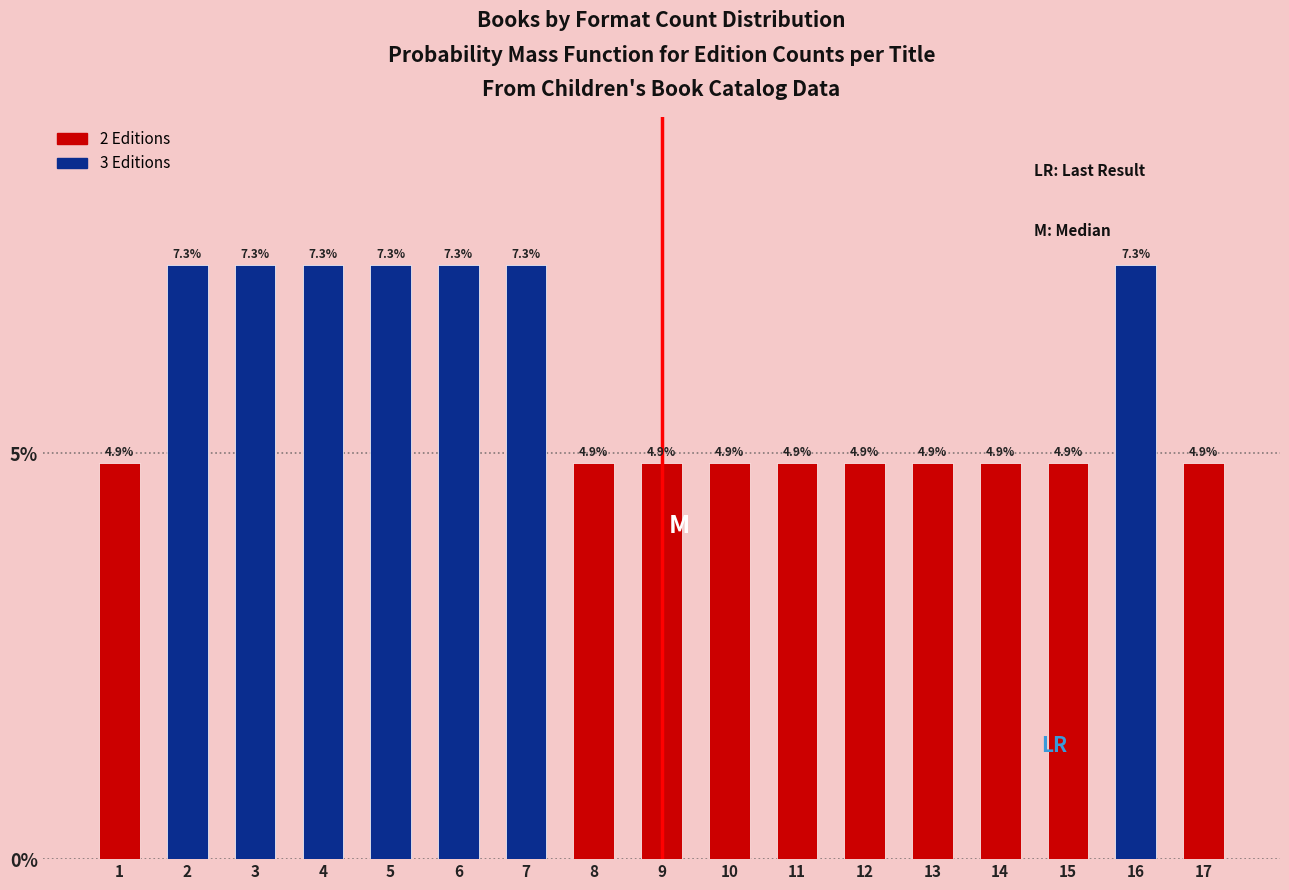

Reading left to right, what are all the values shown in this chart?

1=4.9	2=7.3	3=7.3	4=7.3	5=7.3	6=7.3	7=7.3	8=4.9	9=4.9	10=4.9	11=4.9	12=4.9	13=4.9	14=4.9	15=4.9	16=7.3	17=4.9